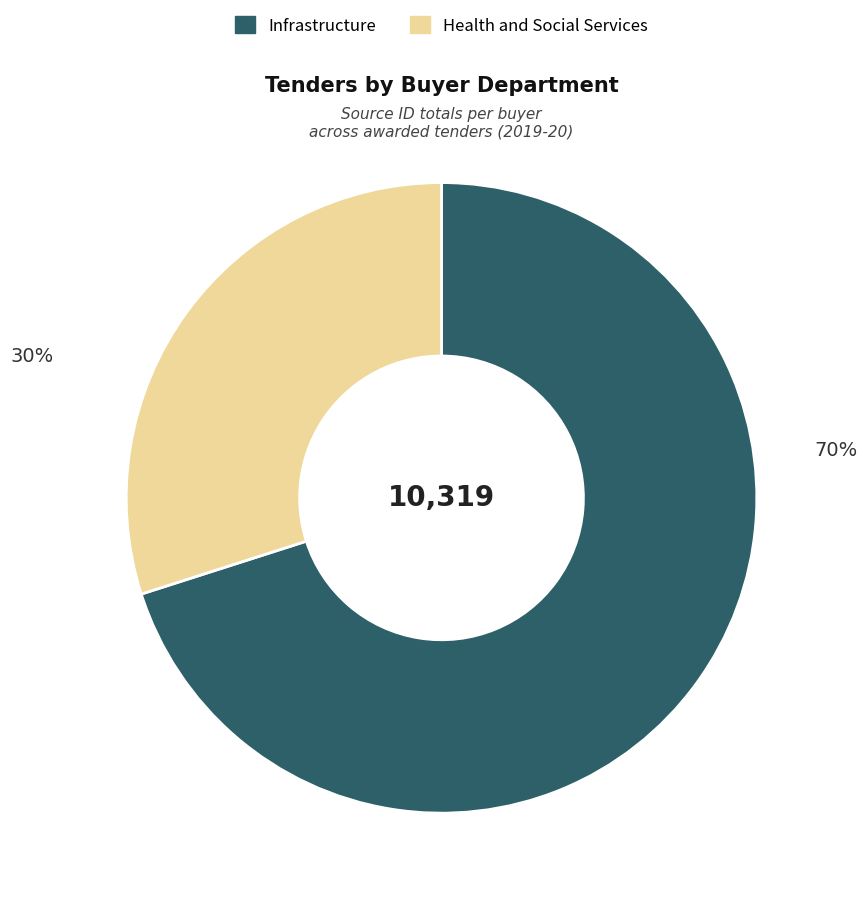

To the nearest percent, what is the average slice percentage?

50%